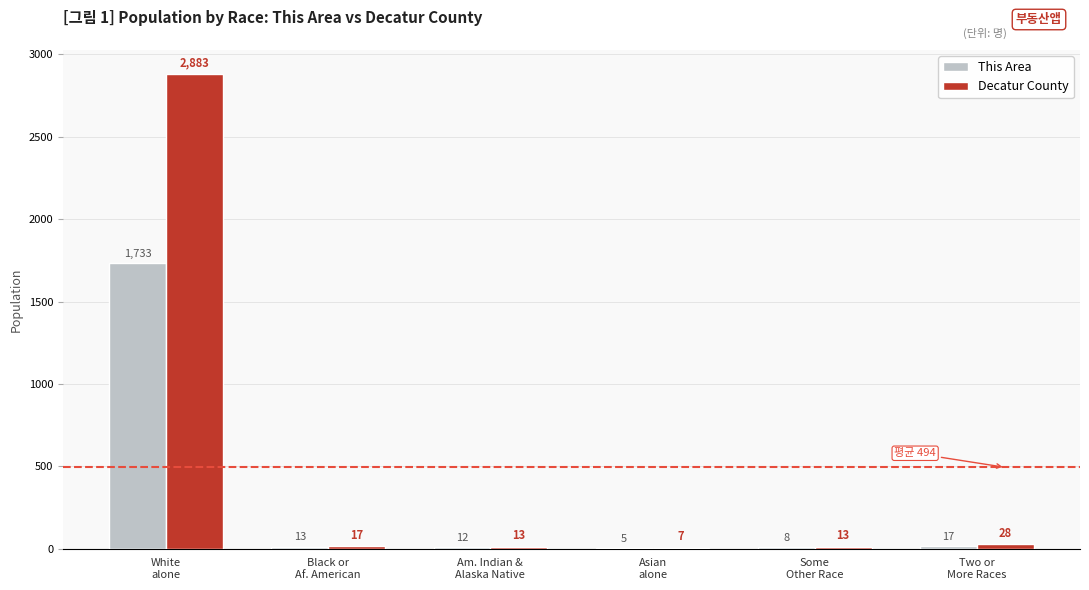

What is the greatest value displayed?

2883